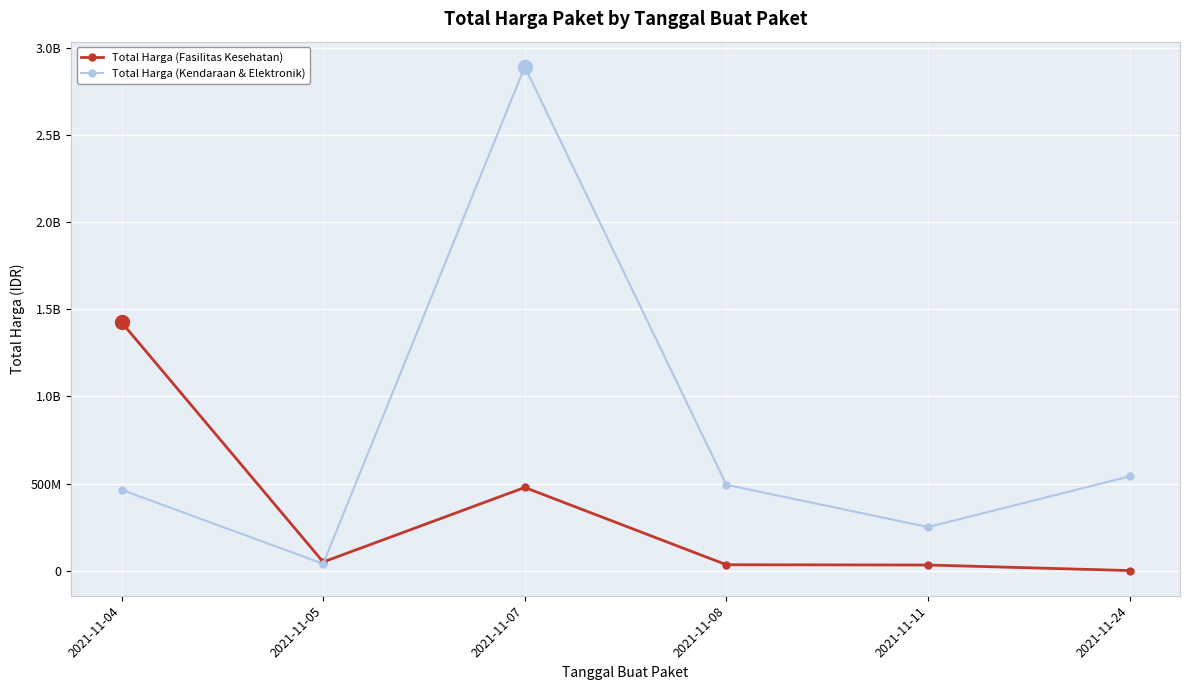

How many times do Total Harga (Kendaraan & Elektronik) and Total Harga (Fasilitas Kesehatan) cross each other?

1